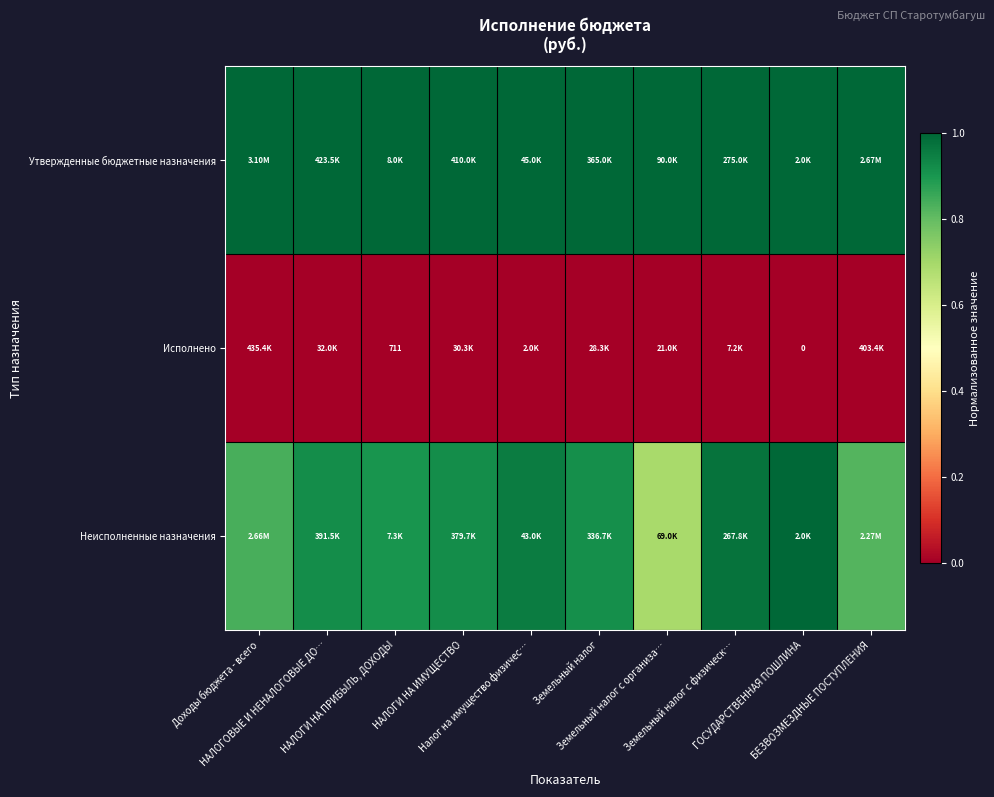

Which series has the largest total across all categories?

Утвержденные бюджетные назначения